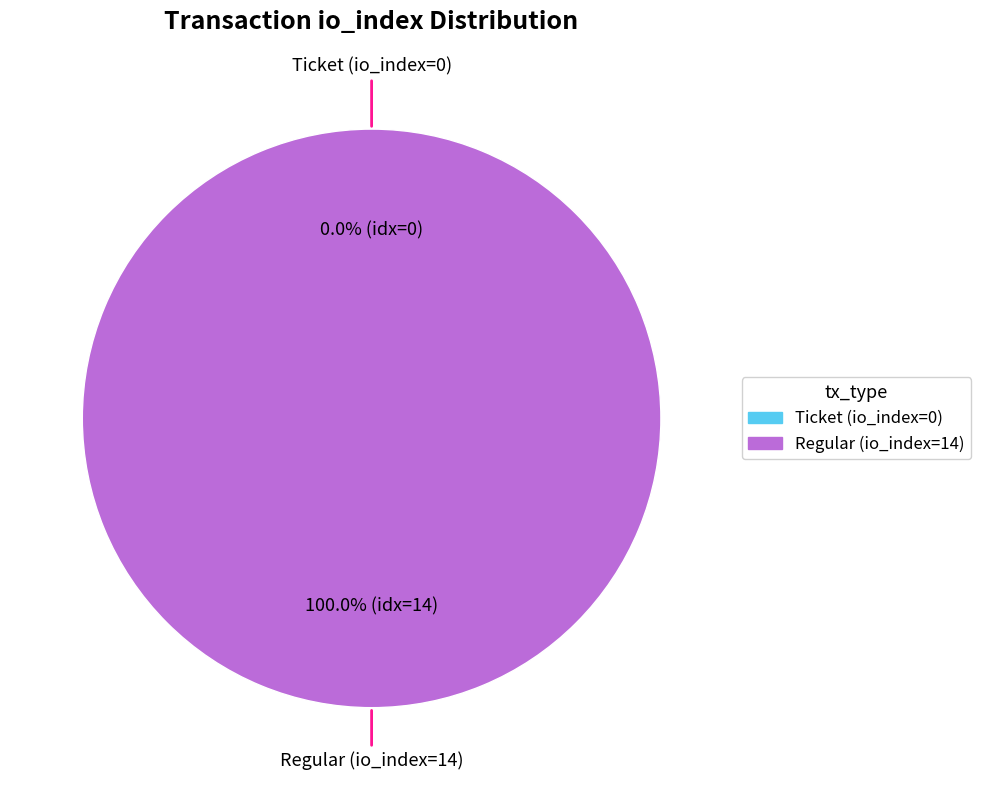

Which category accounts for the majority?

Regular (io_index=14)